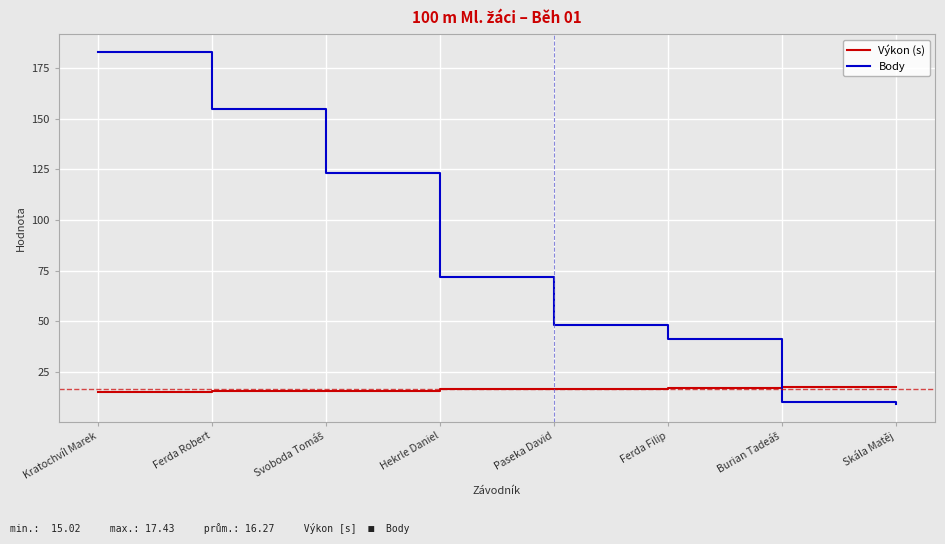

What is the difference between the second highest and second lowest values in the Body series?

145.0